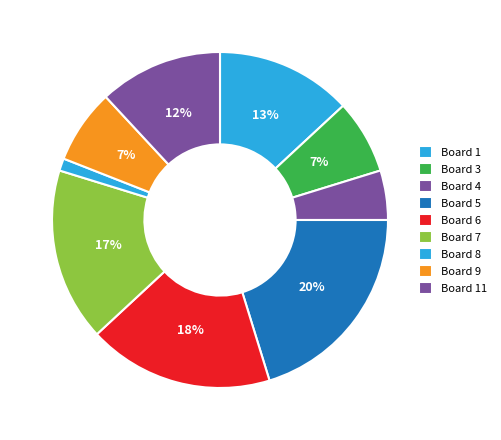

Count the number of slices in the pie.

9